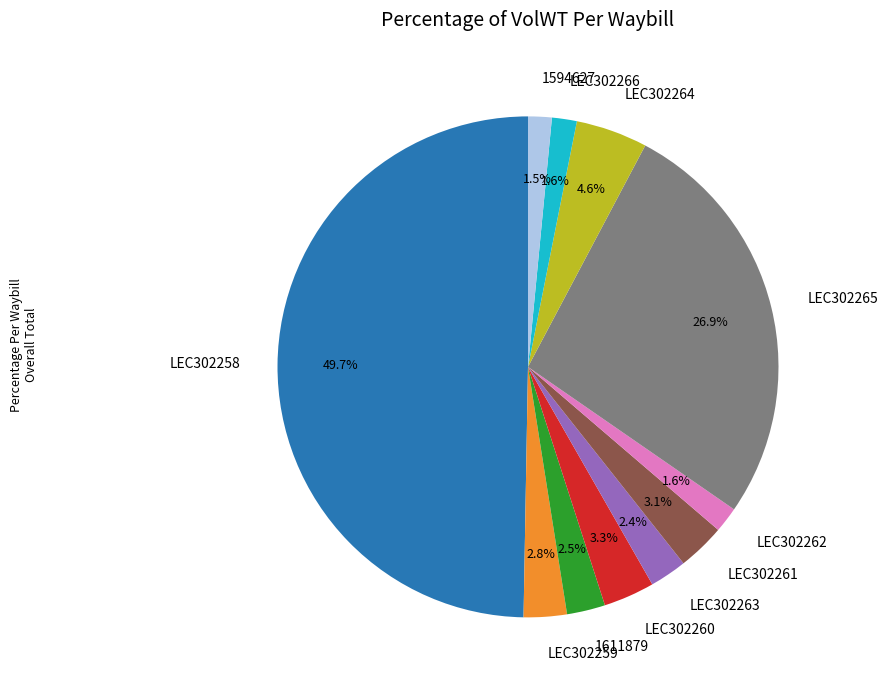

Does LEC302266 represent more than half of the total?

No